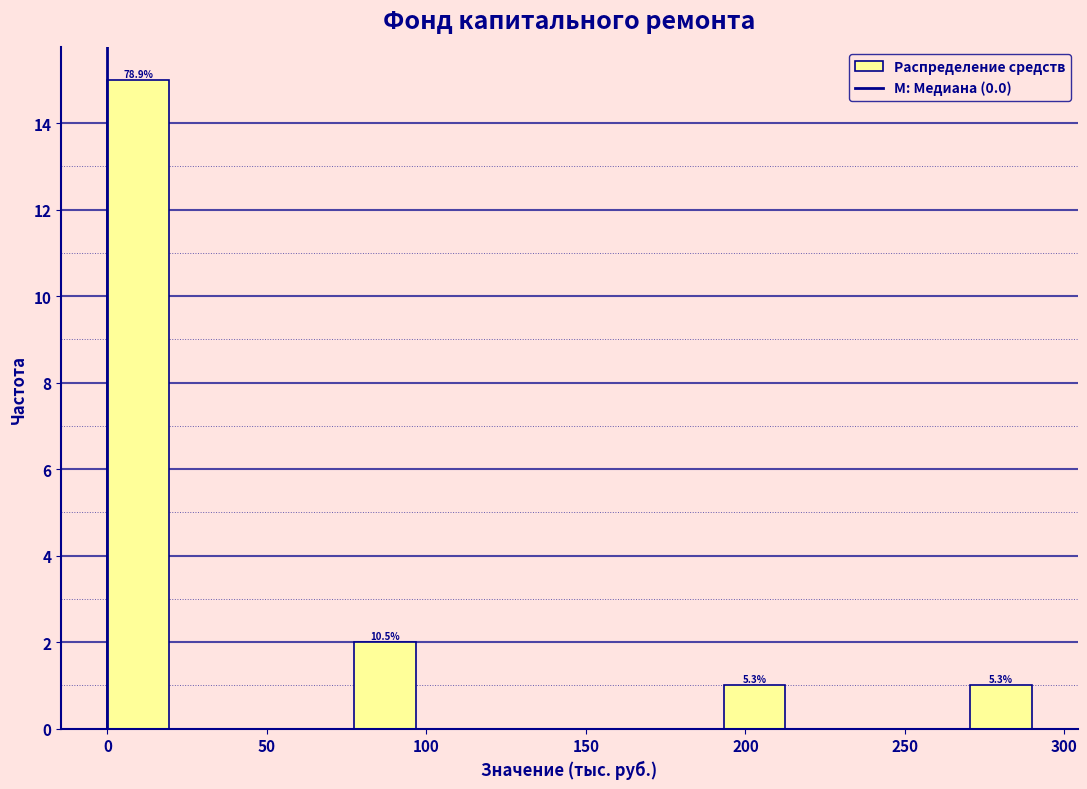

Around what value on the x-axis is the tallest bar? Give the approximate position of its centre, as read against the axis.

10